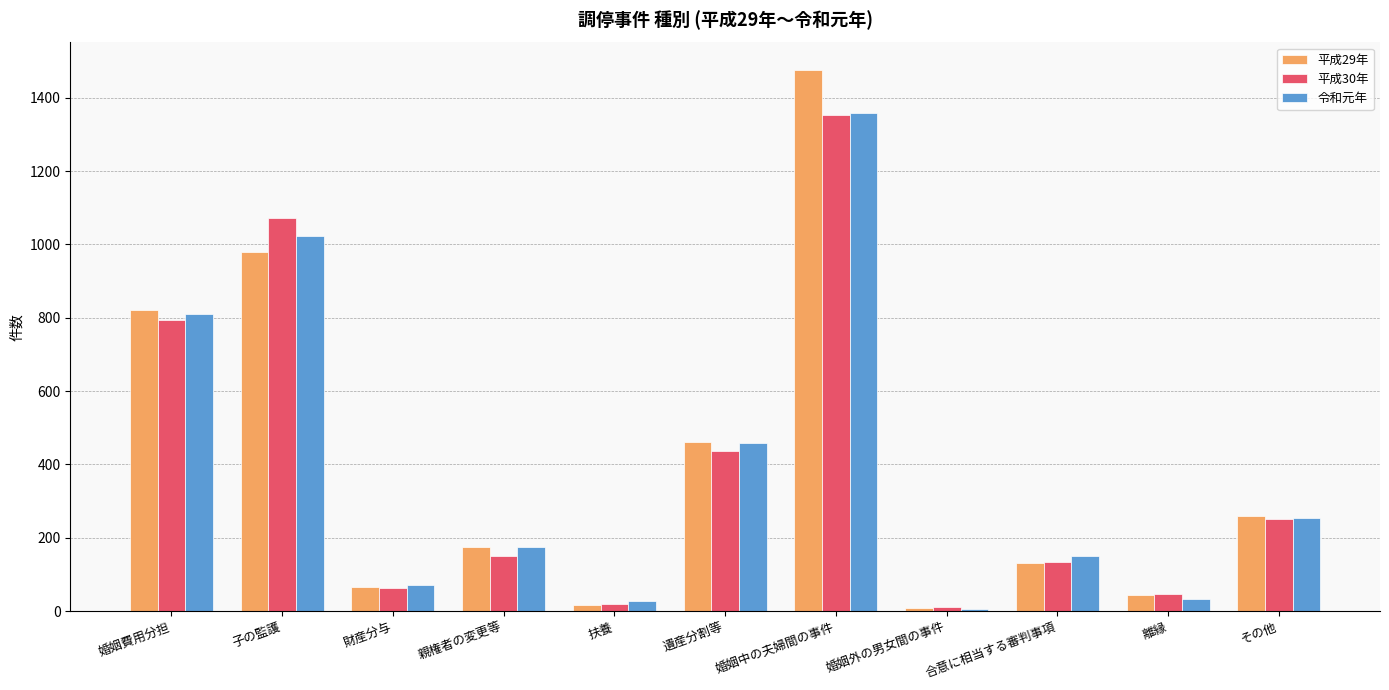

True or false: 平成30年 has a value of 47 at 離縁.

True